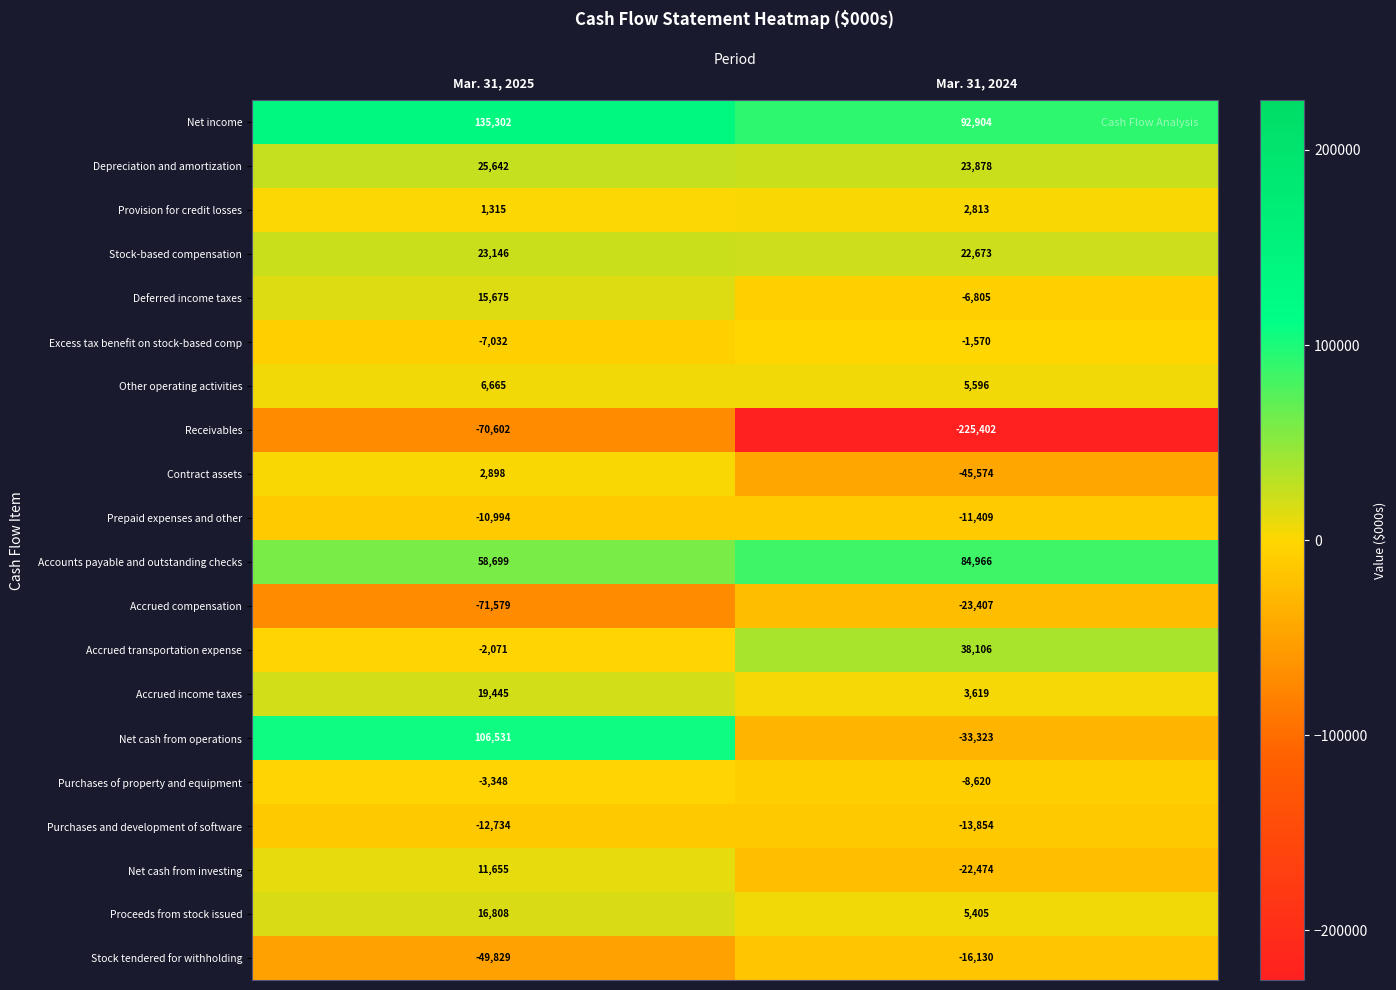

True or false: Depreciation and amortization has a value of 25642 at Mar. 31, 2025.

True